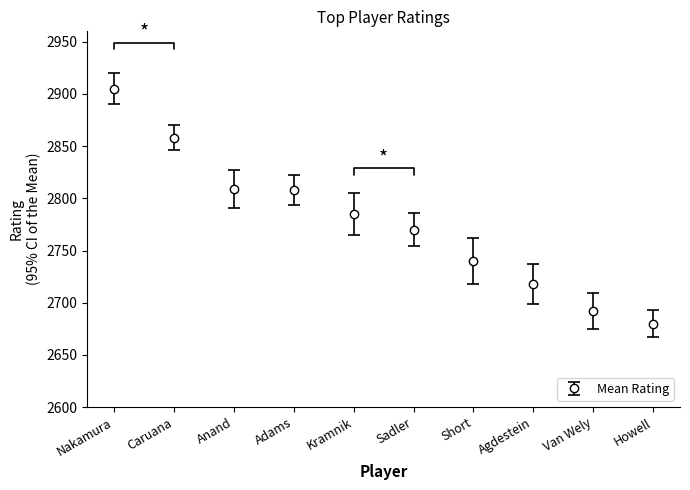

How many lines are shown in the chart?

1